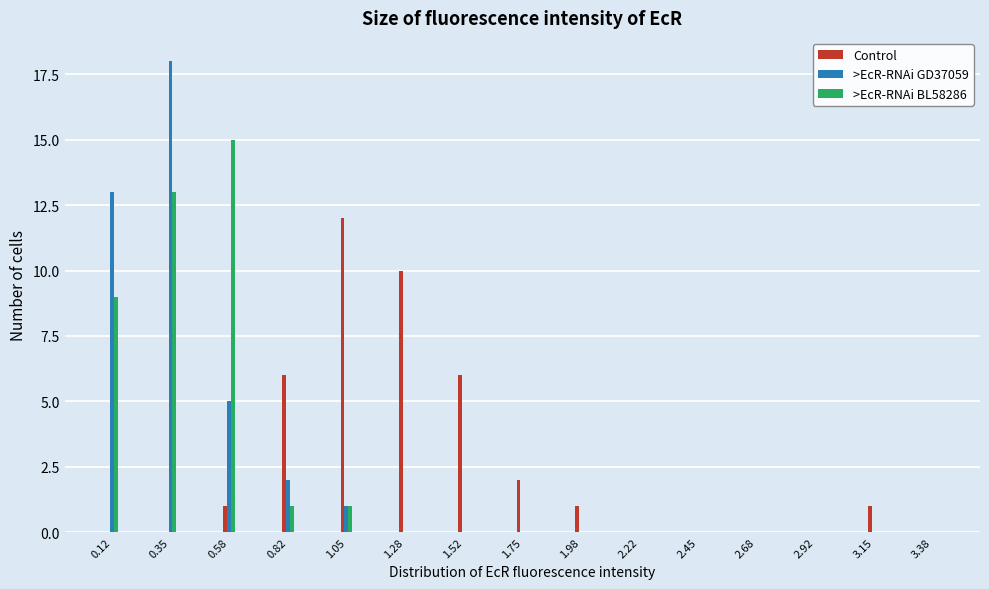

The >EcR-RNAi GD37059 series shows -9 at 1.75. True or false?

False